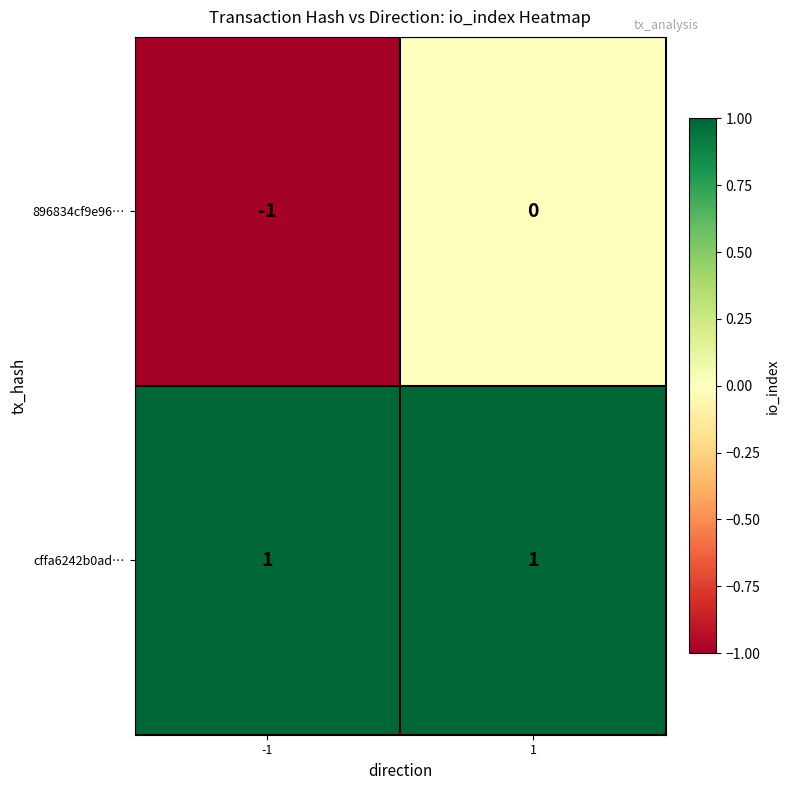

Reading left to right, what are all the values shown in this chart?

896834cf9e96…: -1	0
cffa6242b0ad…: 1	1